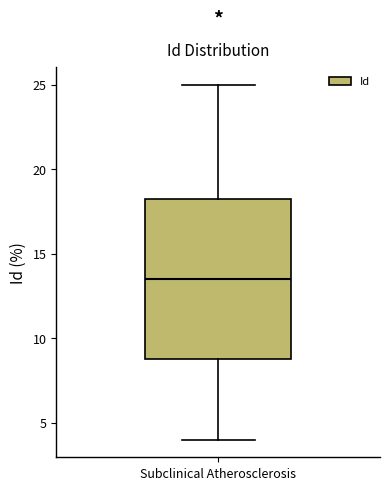

Where does the median line of the box for Subclinical Atherosclerosis sit on the y-axis? The values are not printed on the chart, so give them approximately, as read against the axis.

13.5